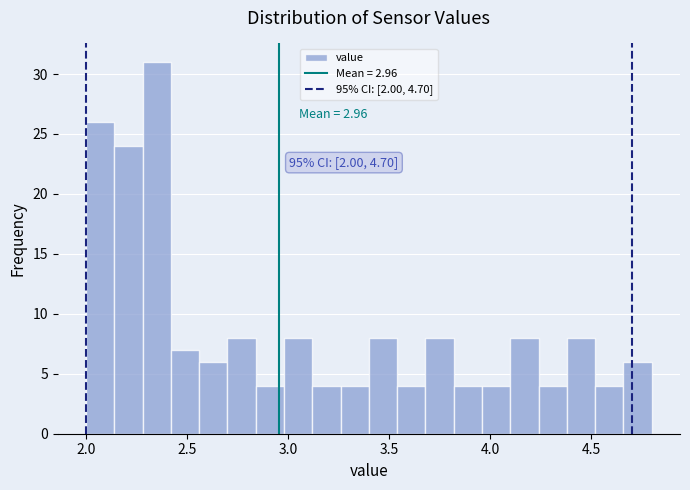

Read against the x-axis, roughly where is the centre of the tallest bar?

2.35